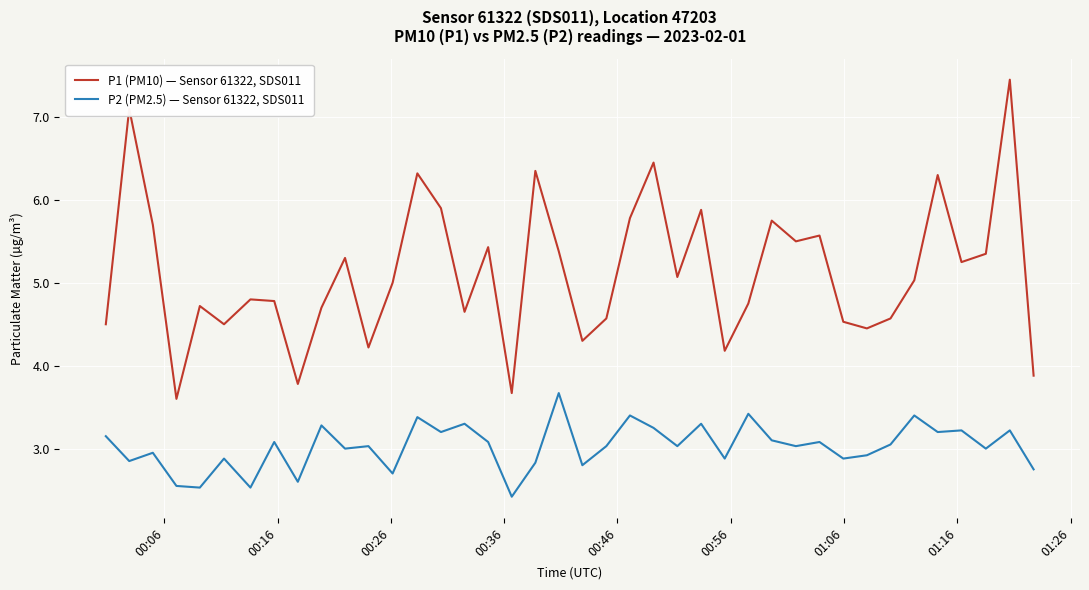

What is the difference between the maximum and second lowest values in the P1 (PM10) — Sensor 61322, SDS011 series?

3.8